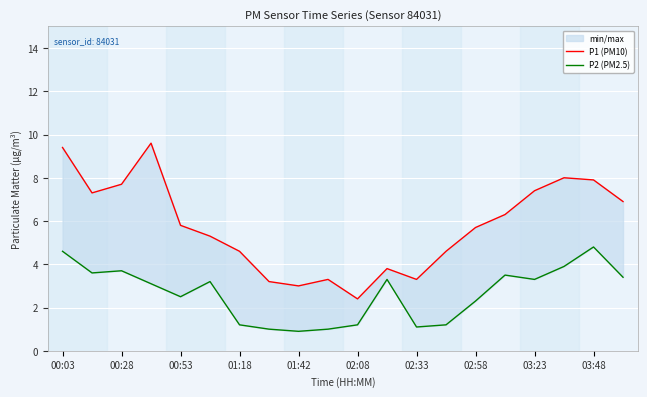

List the series in order of their peak value, lowest first.

P2 (PM2.5), P1 (PM10)